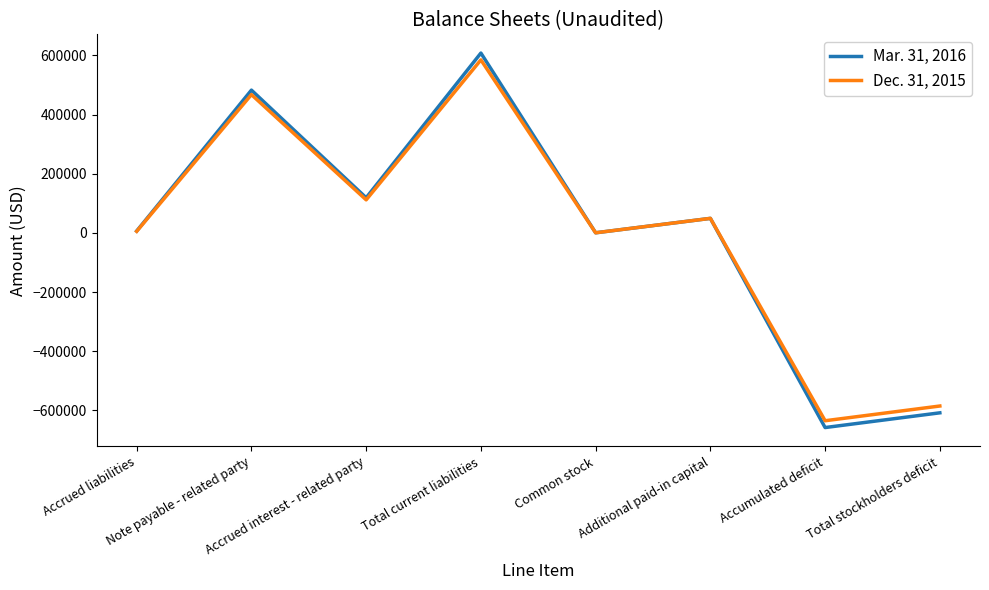

What is the total value across all series at Accrued liabilities?

11925